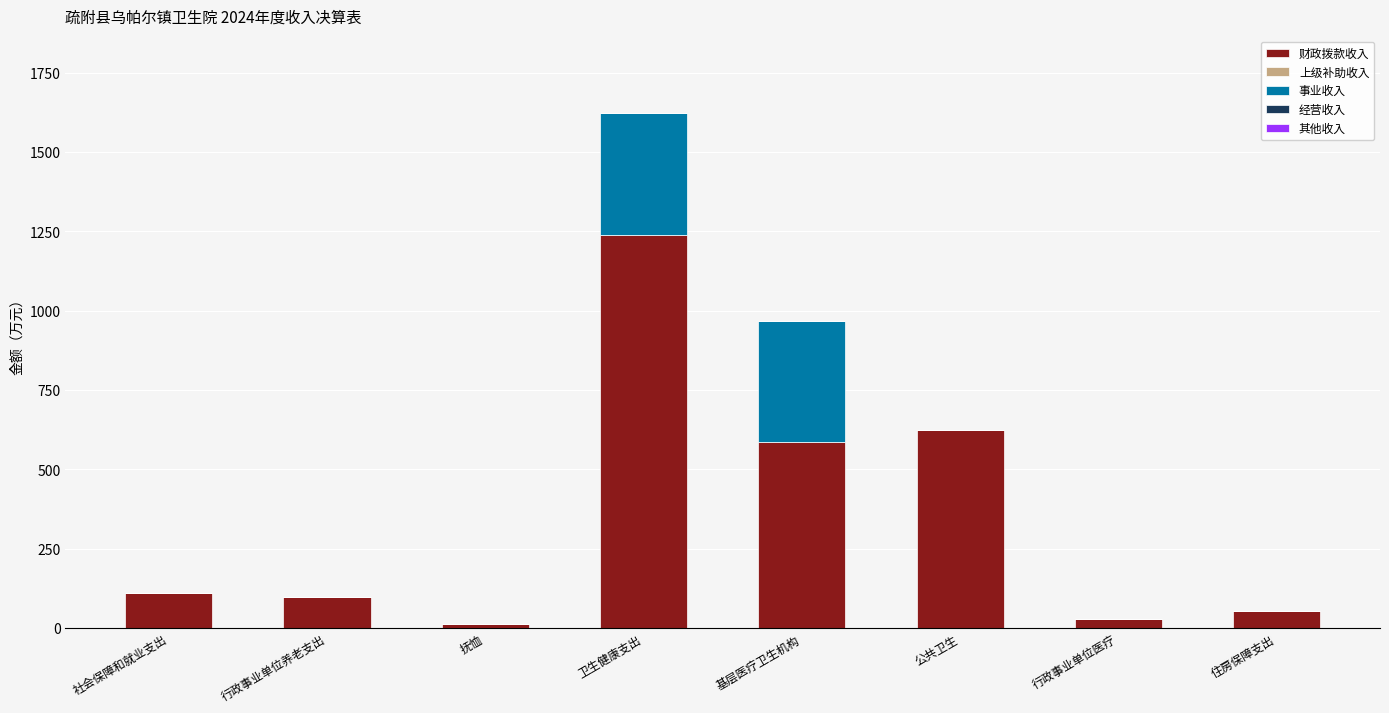

What is the sum of the 财政拨款收入 values at 卫生健康支出 and 公共卫生?

1864.8